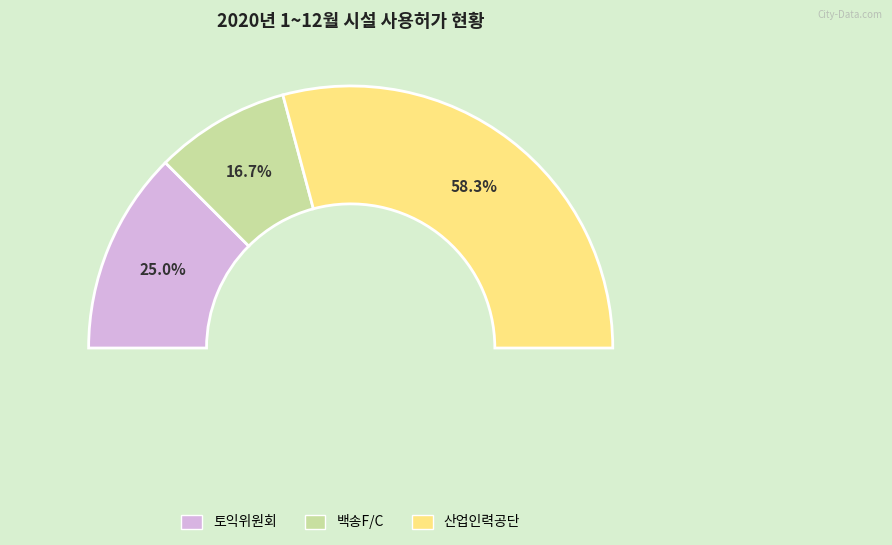

Which category has the biggest portion of the pie?

산업인력공단